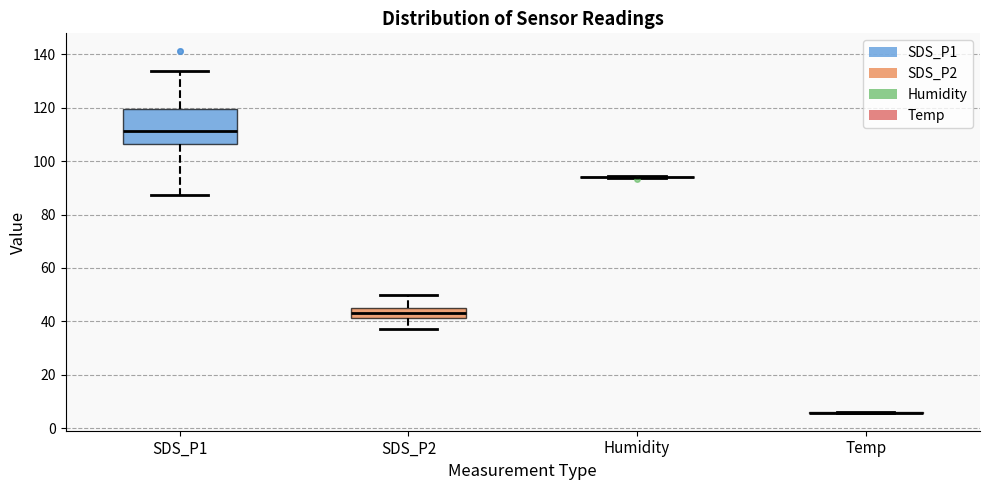

Reading left to right, read every box against the y-axis: the position of its median line, the range the box covers, and the ends of its whiskers. The values are not printed on the chart, so give them approximately, as read against the axis.

SDS_P1: median 112, box 106 to 120, whiskers 88 to 134
SDS_P2: median 44, box 42 to 46, whiskers 38 to 50
Humidity: box collapsed to a line at 94, whiskers 94 to 94
Temp: box collapsed to a line at 6, whiskers 6 to 6